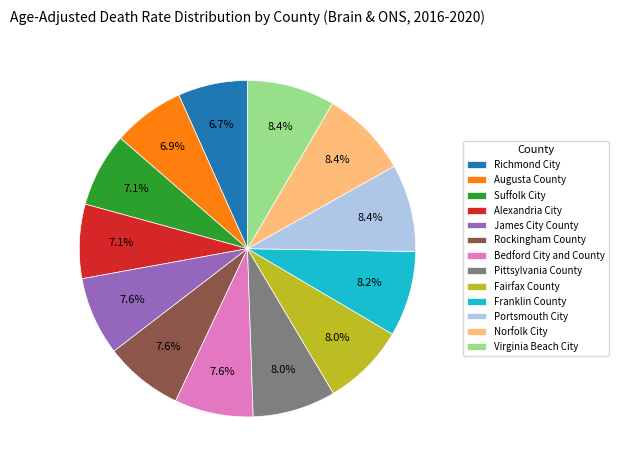

How many slices are in this pie chart?

13